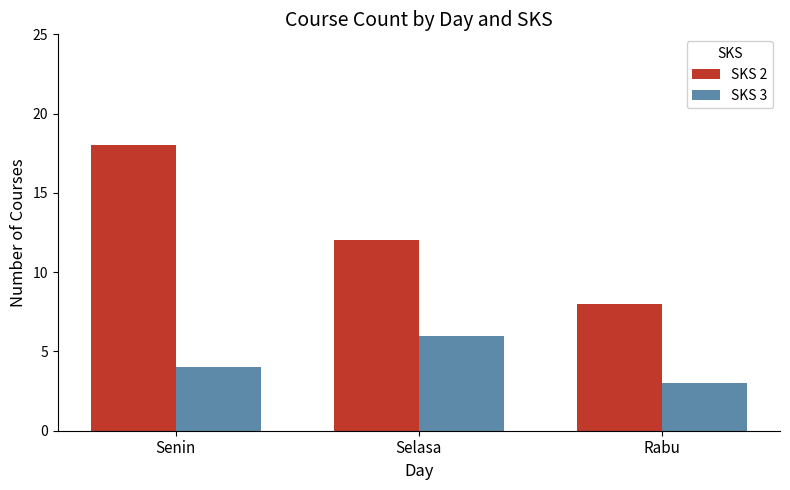

At Senin, list the series in order from smallest to largest.

SKS 3, SKS 2